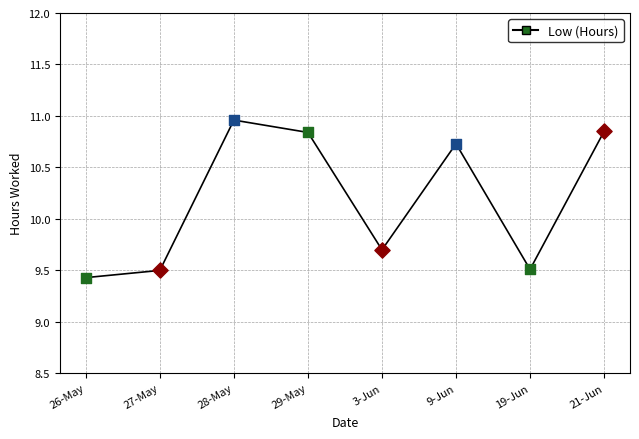

What is the change in value from 28-May to 3-Jun?

-1.3